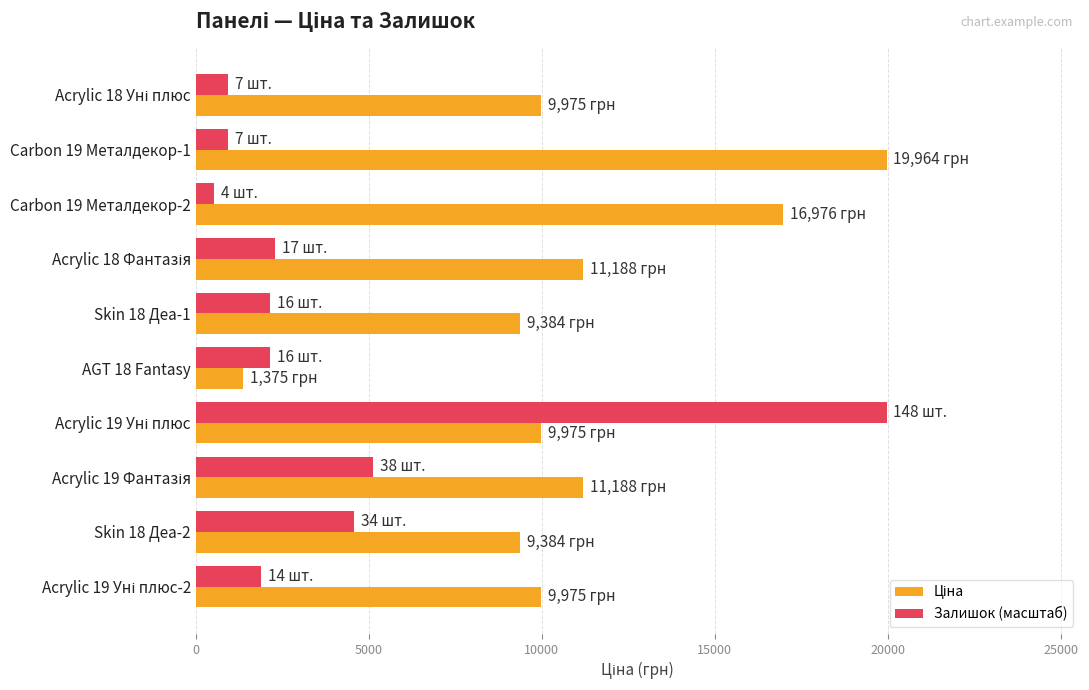

What is the minimum value shown in the chart?

539.6